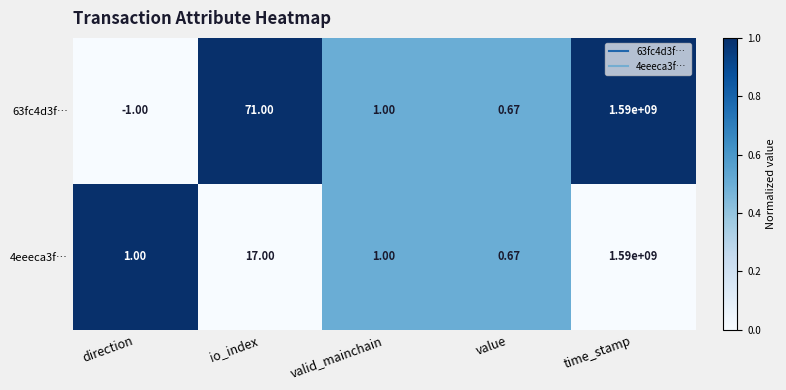

At which label is 4eeeca3f… closest to 795000000?

io_index